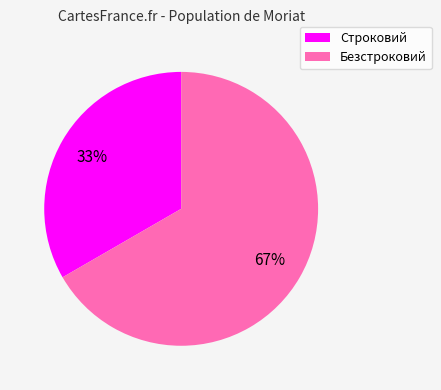

Which category has the smallest portion of the pie?

Строковий